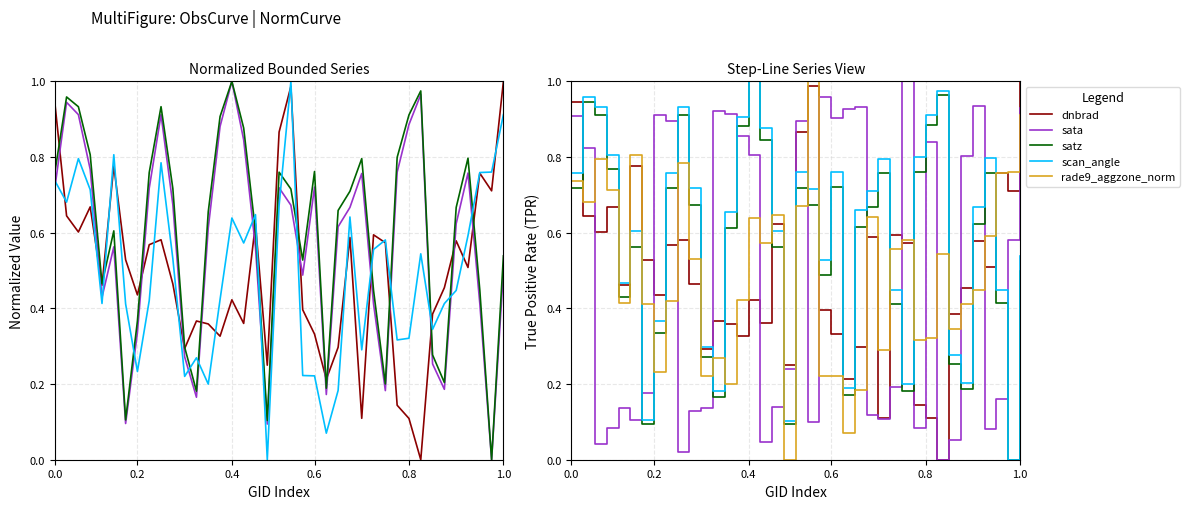

Which has a higher value, 14 or 21?

21